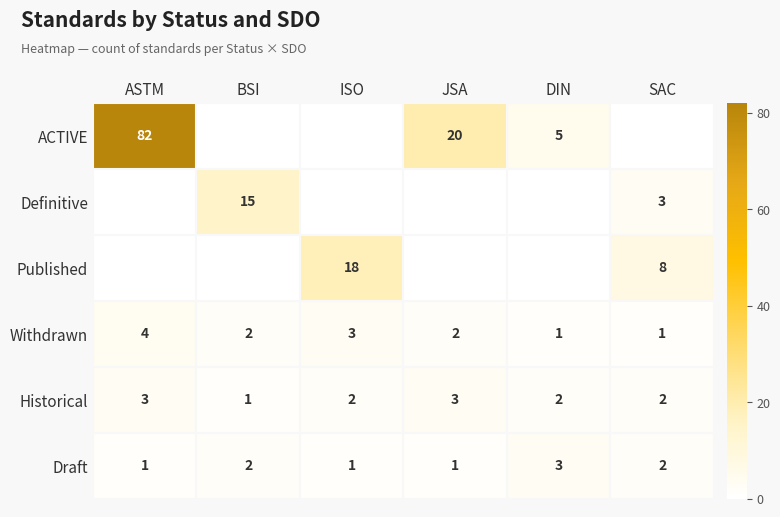

The Historical series shows 3 at SAC. True or false?

False